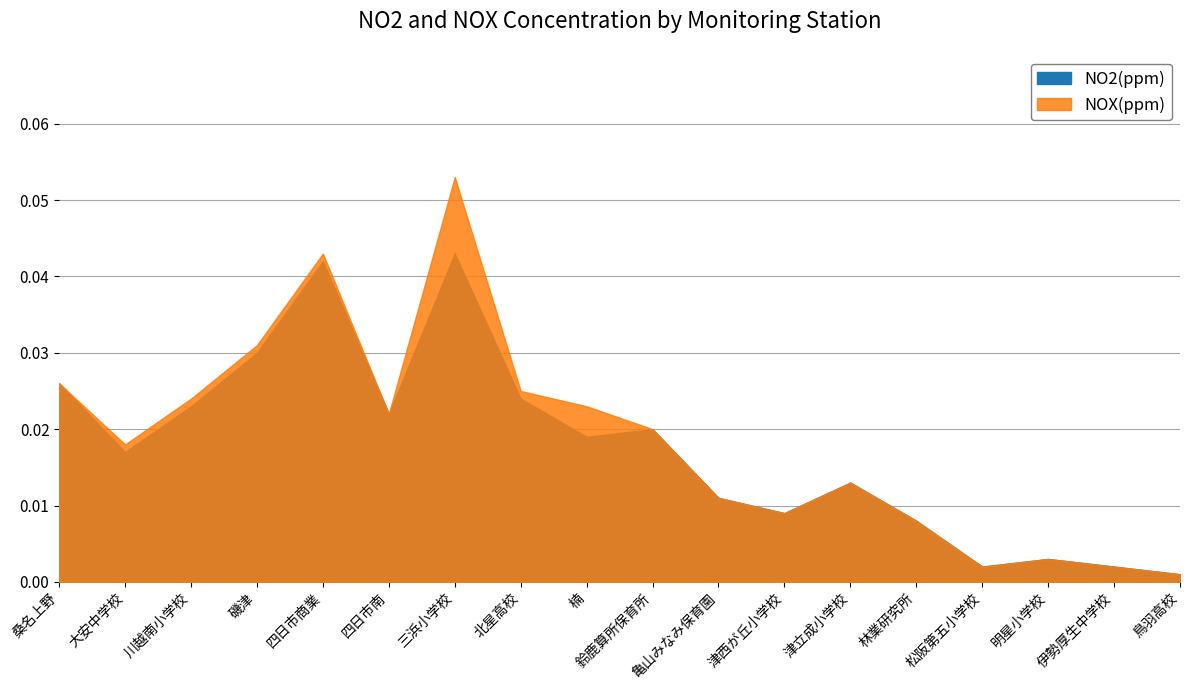

What is the label of the 18th point from the left?

鳥羽高校